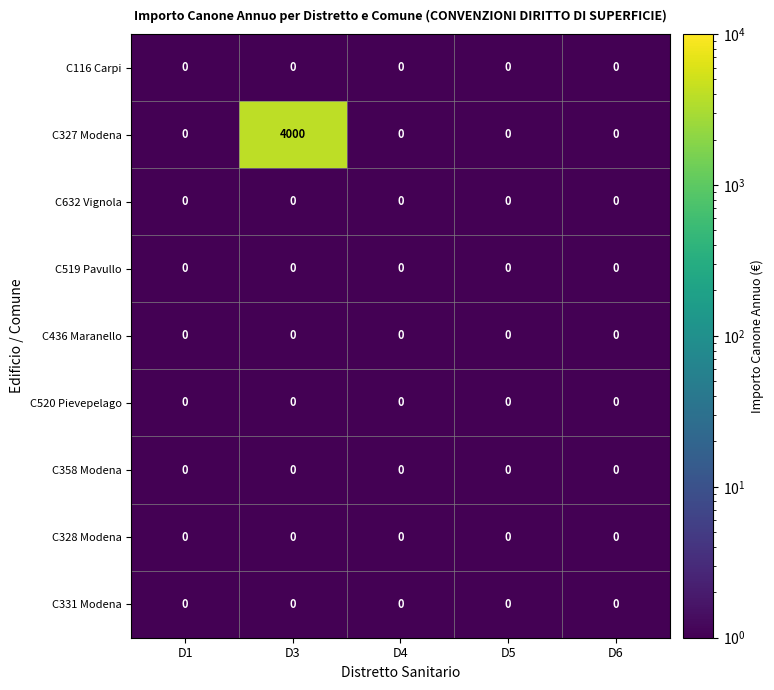

What is the sum of the C327 Modena values at D1 and D3?

4000